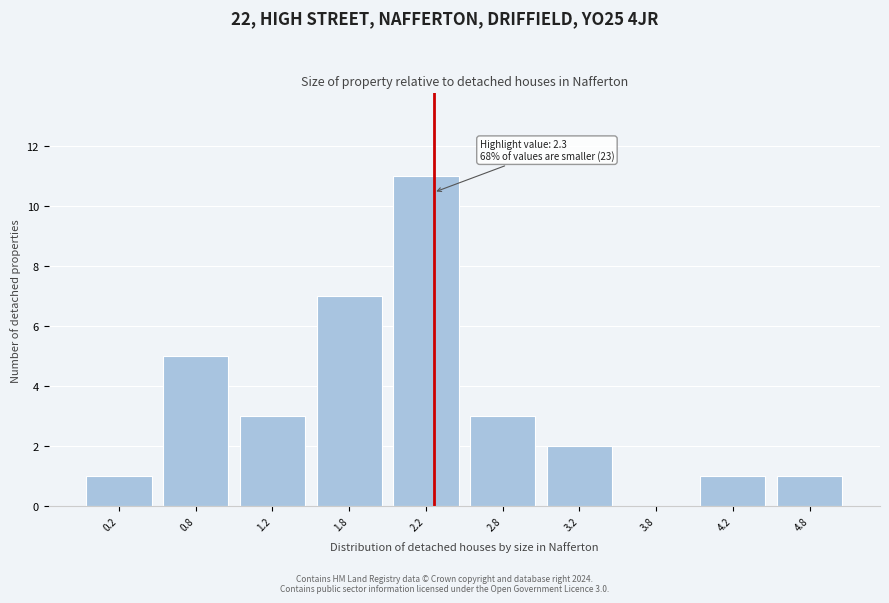

Which range on the x-axis has the tallest bar?

2.0 to 2.5